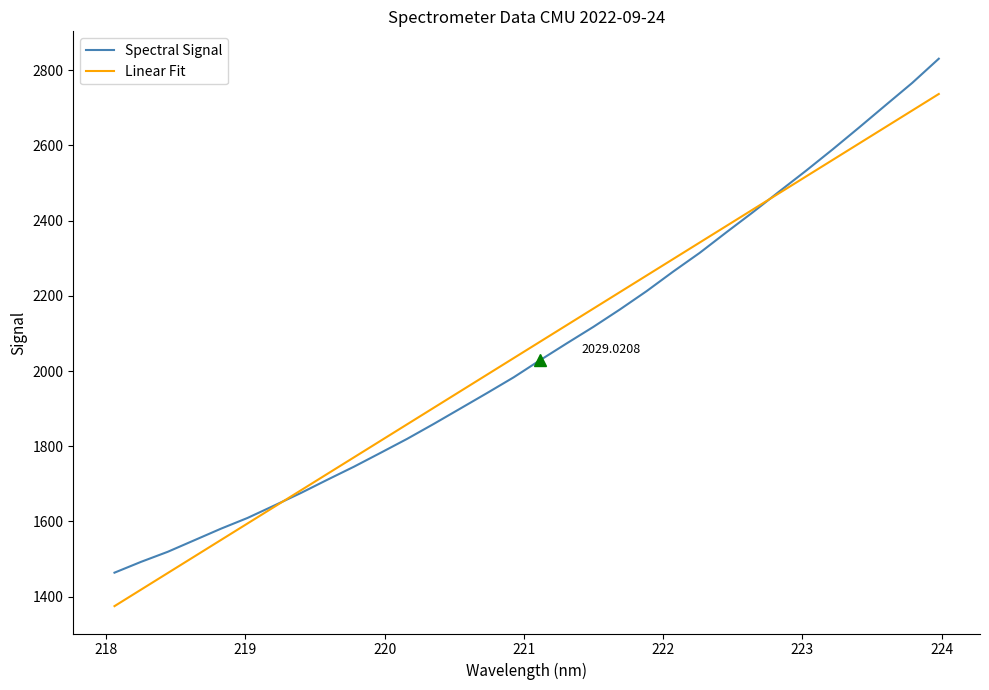

True or false: Linear Fit and Spectral Signal intersect in this chart.

True